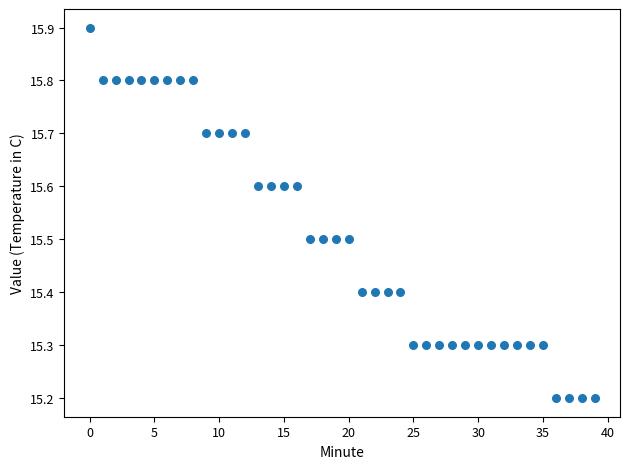

What is the range of Y values (max minus min)?

0.7